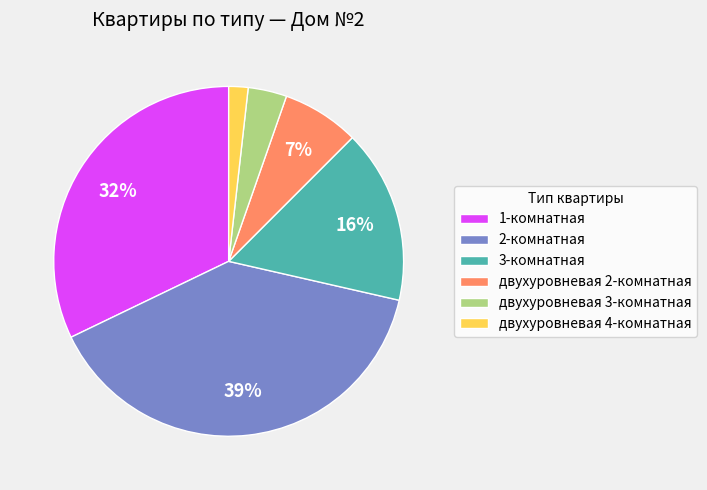

What percentage is the 2-комнатная slice, to the nearest percent?

39%